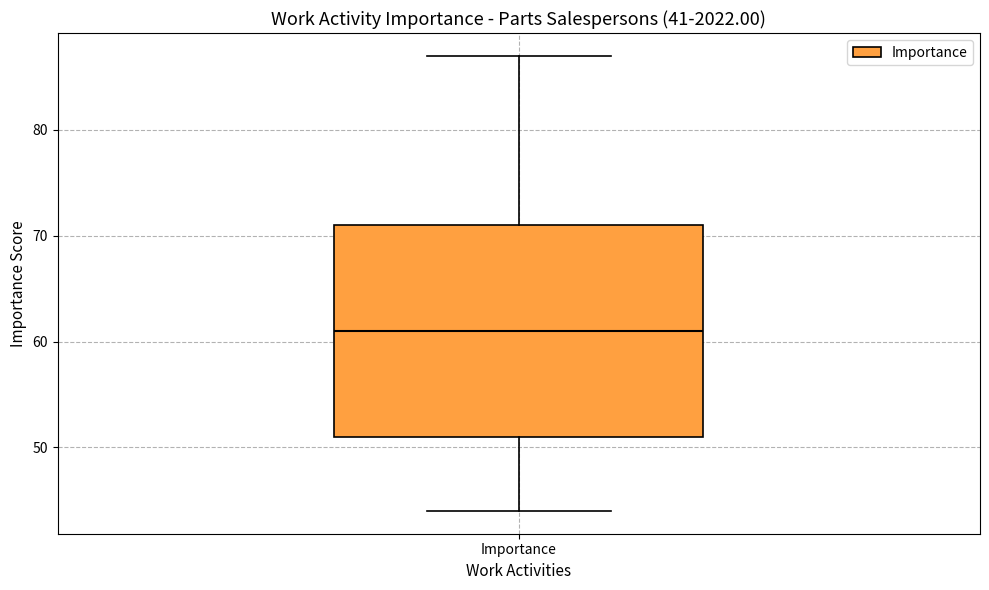

Transcribe this box plot: give where the median line is, the range the box spans, and where the two whiskers end, as read against the y-axis. The values are not printed on the chart, so give them approximately, as read against the axis.

median 61, box 51 to 71, whiskers 44 to 87